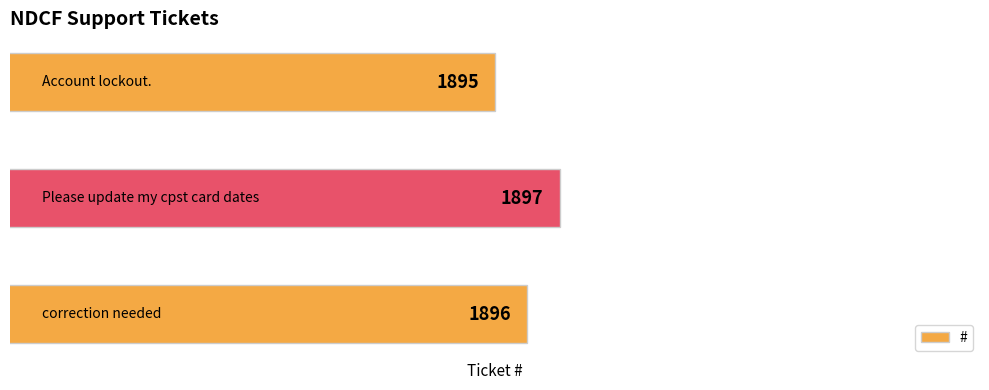

How many values are between 1895 and 1897?

3